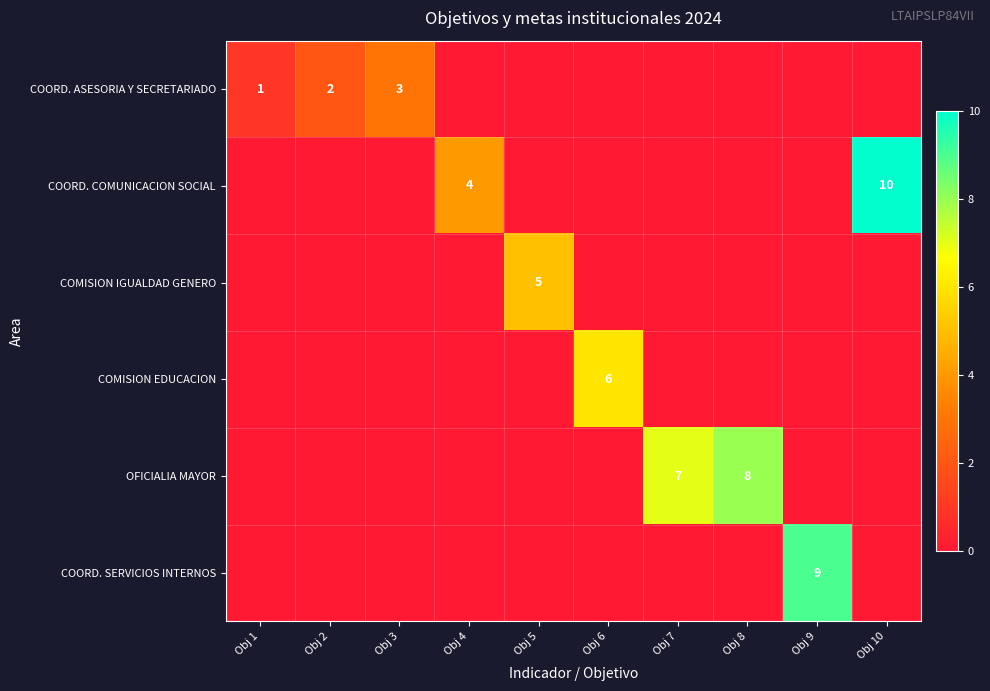

Is it true that OFICIALIA MAYOR equals 7 at Obj 7?

True